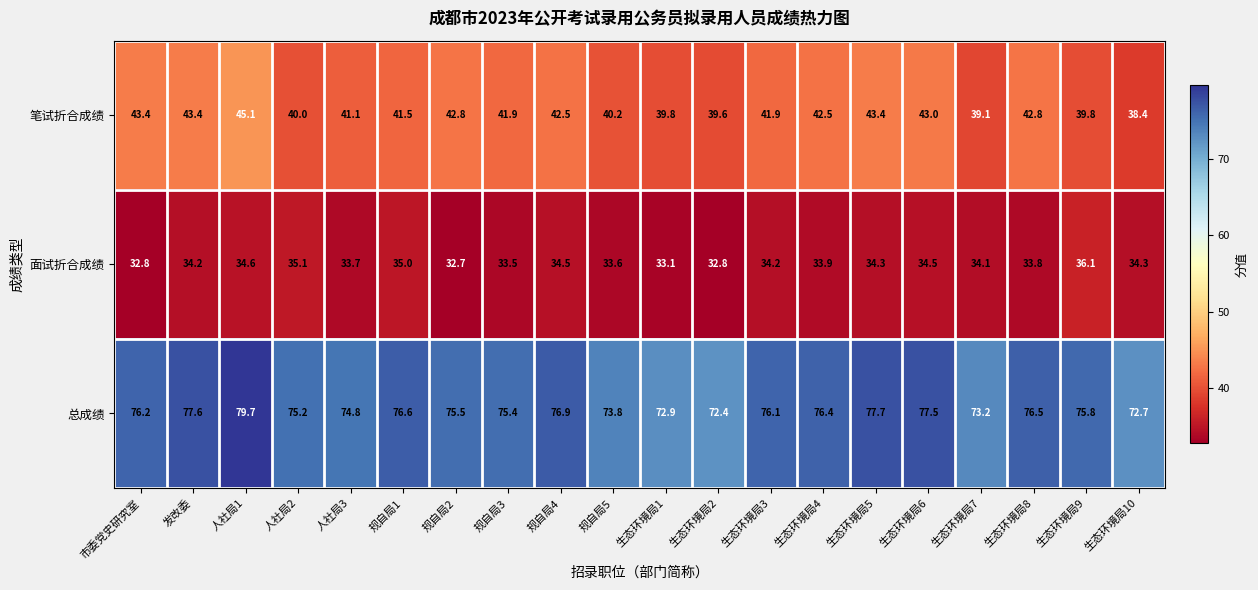

What is the sum of all 总成绩 values?

1512.9